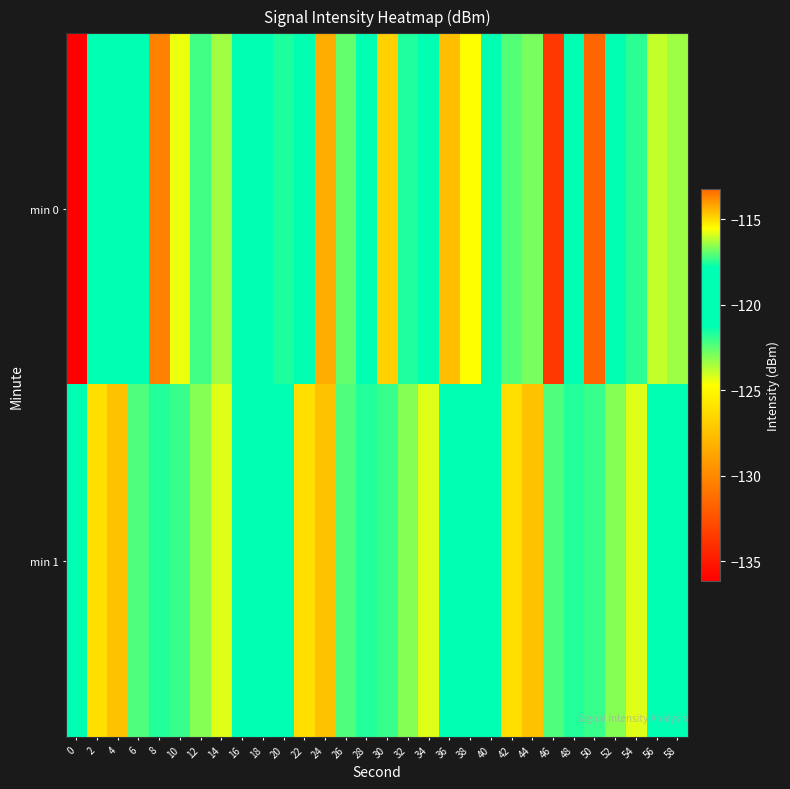

Rank the series by their maximum value, from highest to lowest.

min 0, min 1